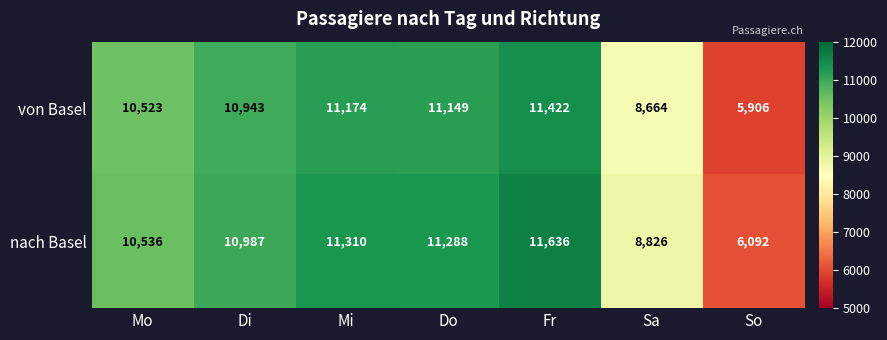

Is it true that nach Basel equals 10536 at Mo?

True